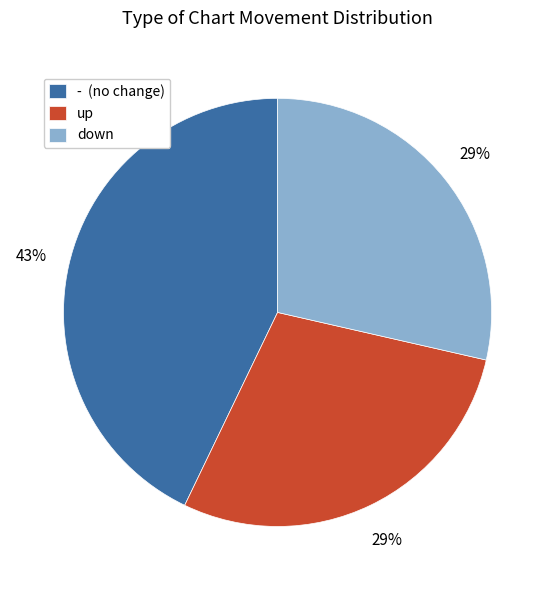

How many segments does this pie chart have?

3